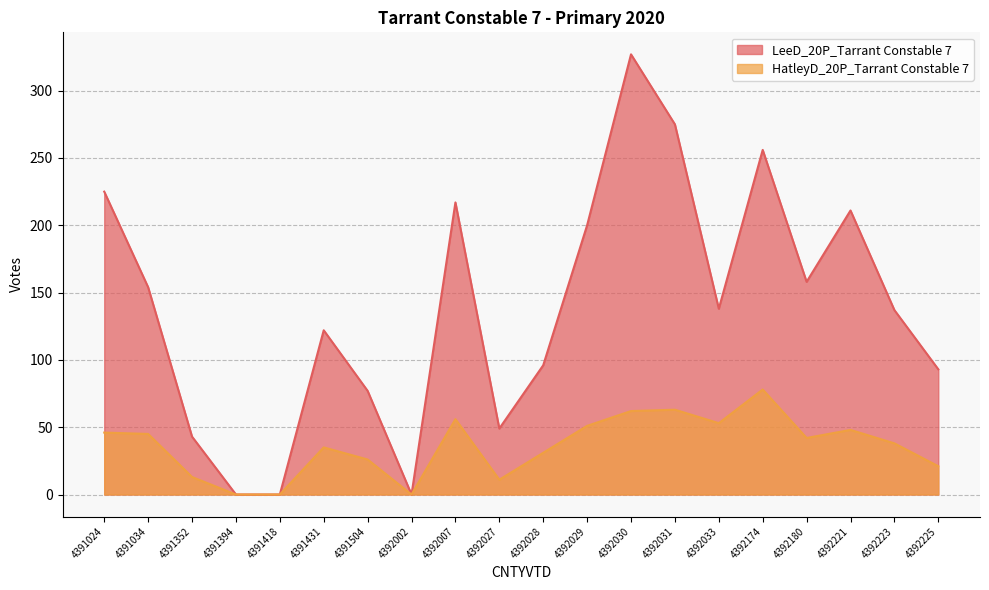

What are all the series names shown in the legend?

LeeD_20P_Tarrant Constable 7, HatleyD_20P_Tarrant Constable 7